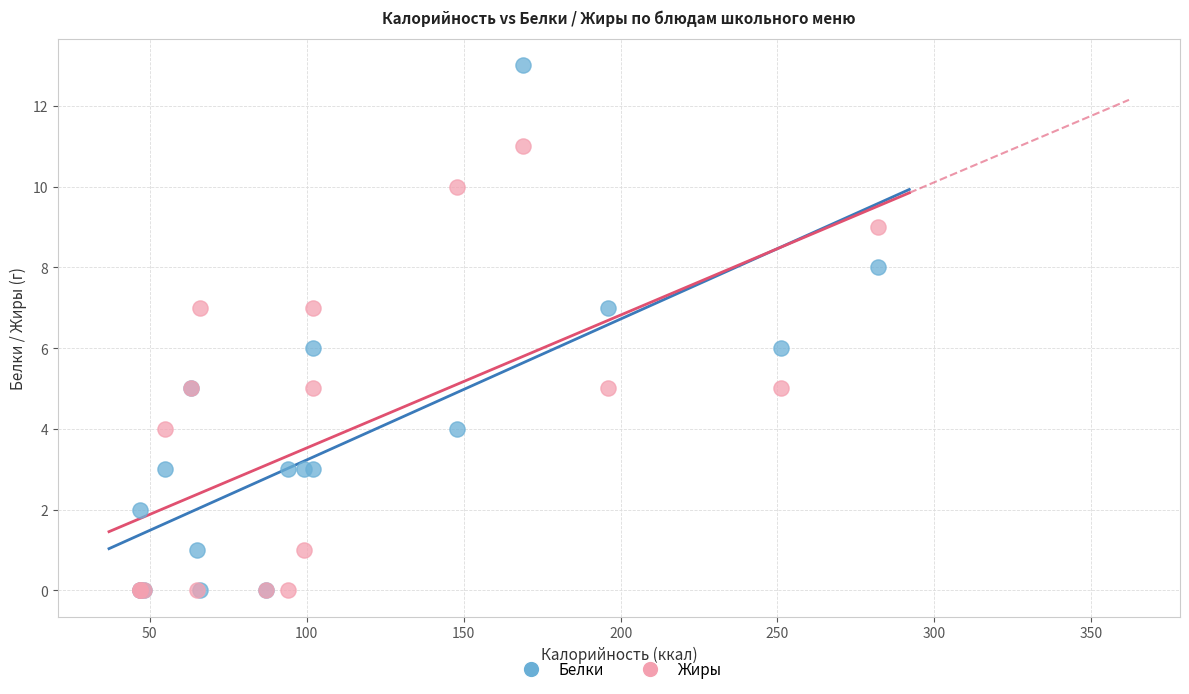

What are all the series names shown in the legend?

Белки, Жиры